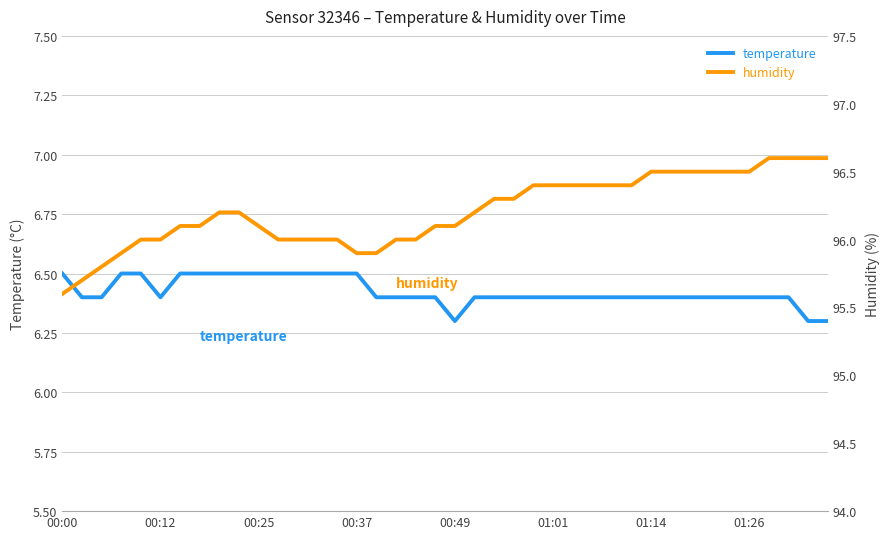

True or false: temperature and humidity cross at least once.

False